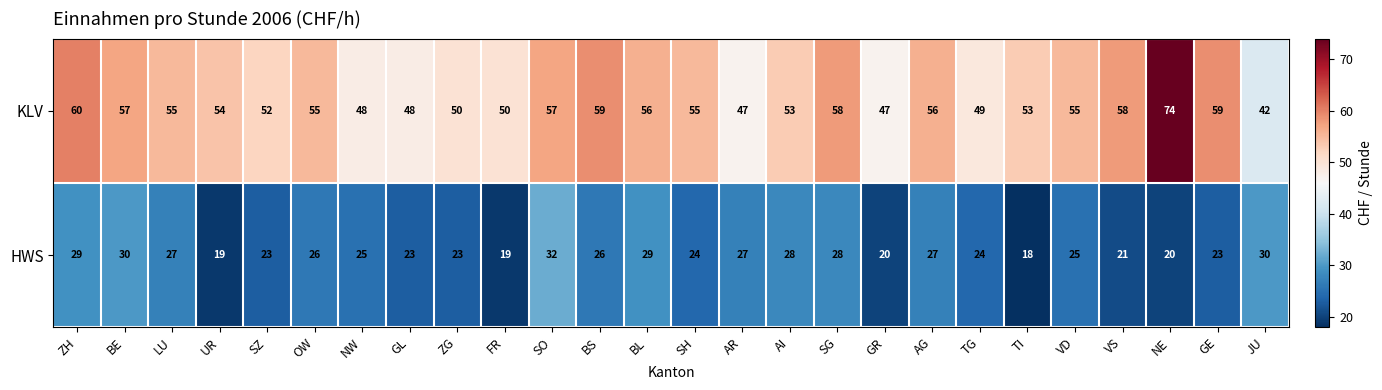

What is the minimum value shown in the chart?

18